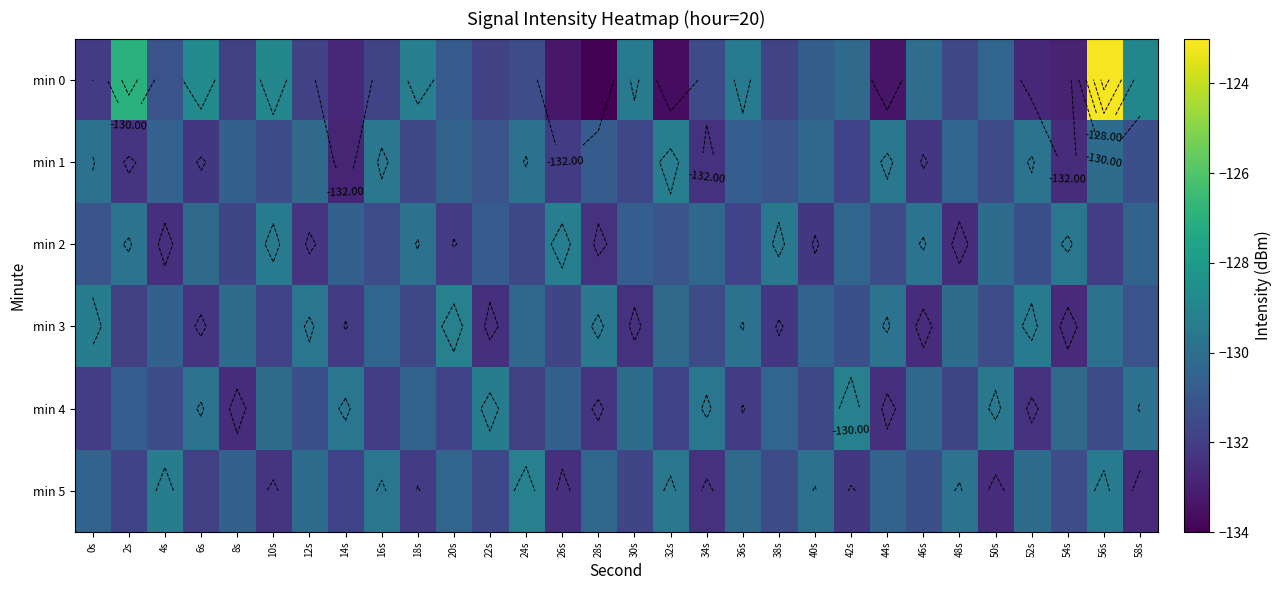

The min 1 series shows -130.7 at 36s. True or false?

True